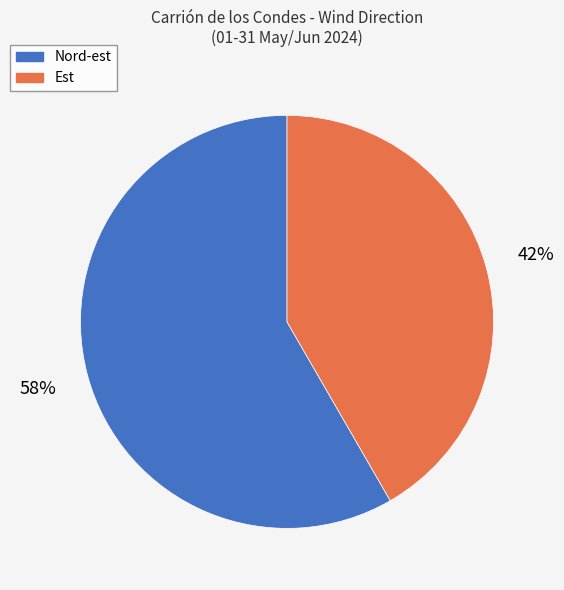

What percentage is the Nord-est slice, to the nearest percent?

58%